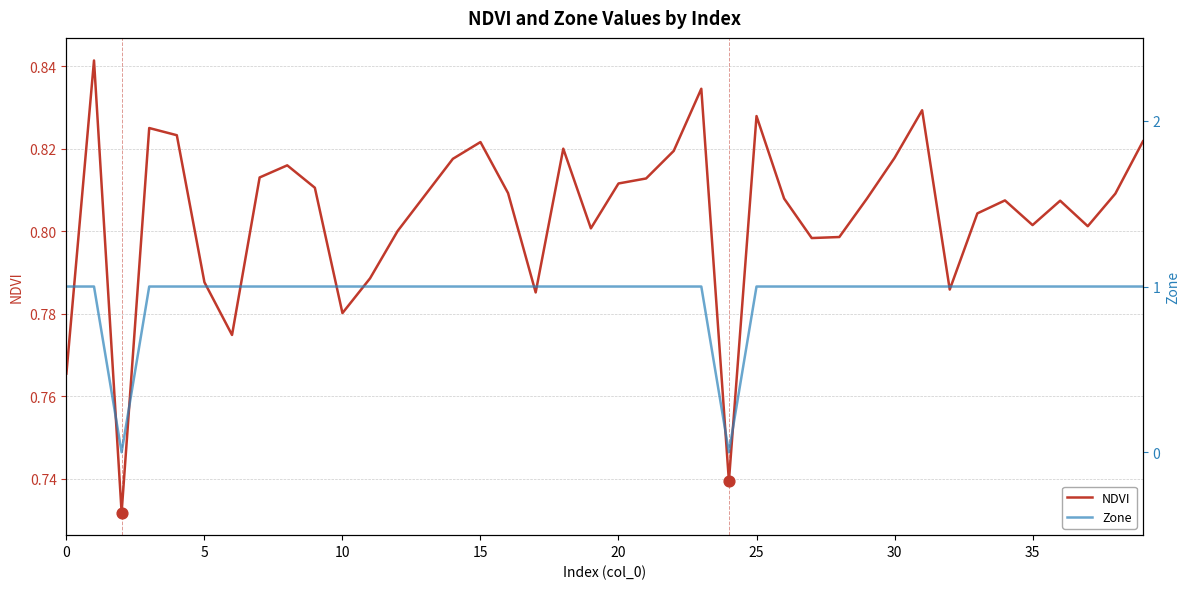

The NDVI series shows 1.2 at 20. True or false?

False